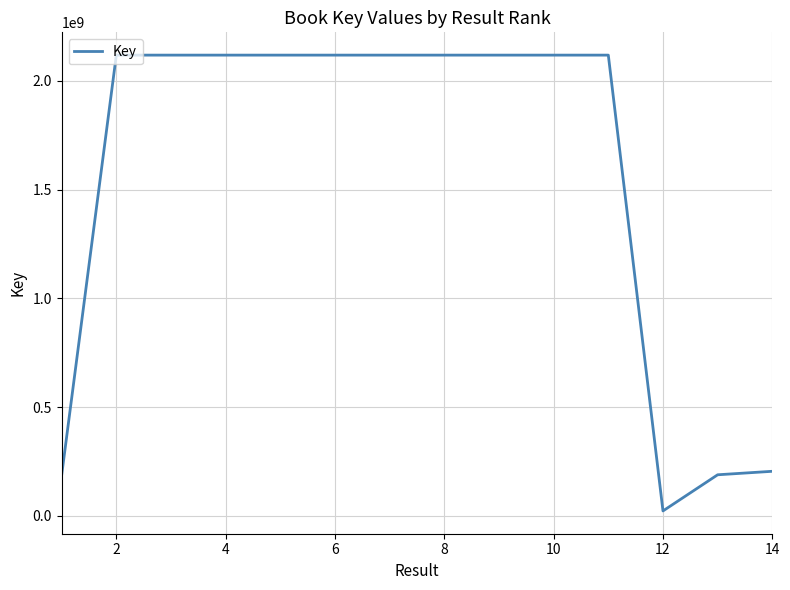

What is the maximum value shown in the chart?

2118115340